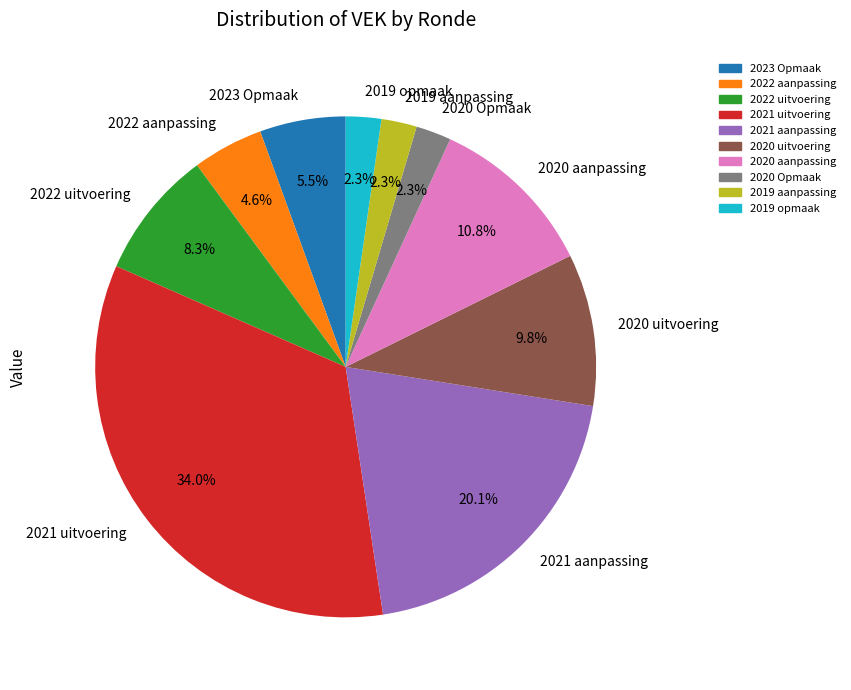

Count the number of slices in the pie.

10